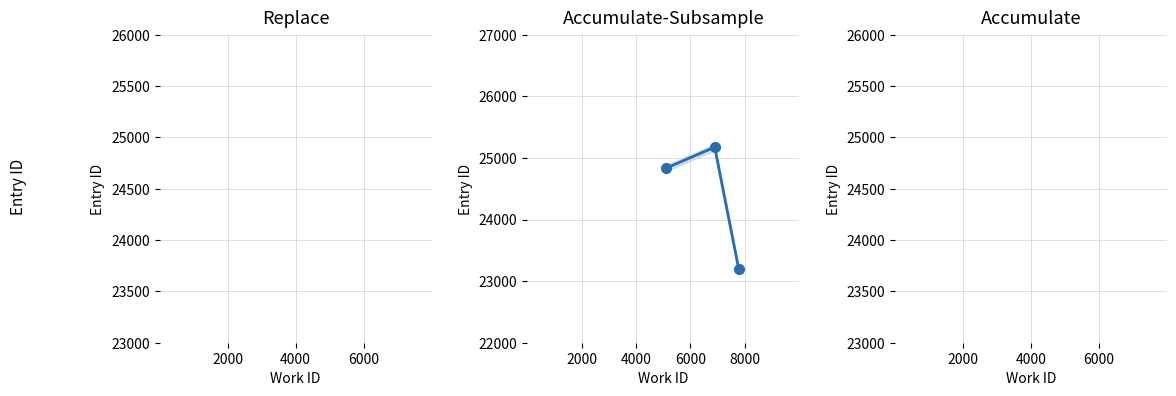

How many lines are shown in the chart?

1